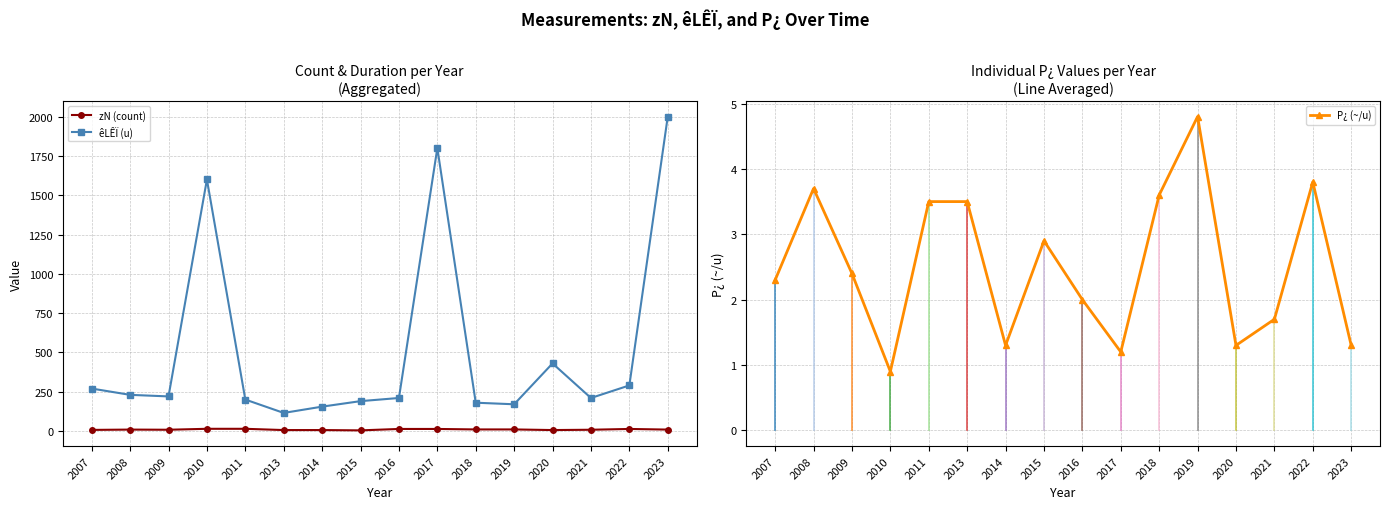

Rank the categories by êLÊÏ (u) value from lowest to highest.

2013, 2014, 2019, 2018, 2015, 2011, 2016, 2021, 2009, 2008, 2007, 2022, 2020, 2010, 2017, 2023